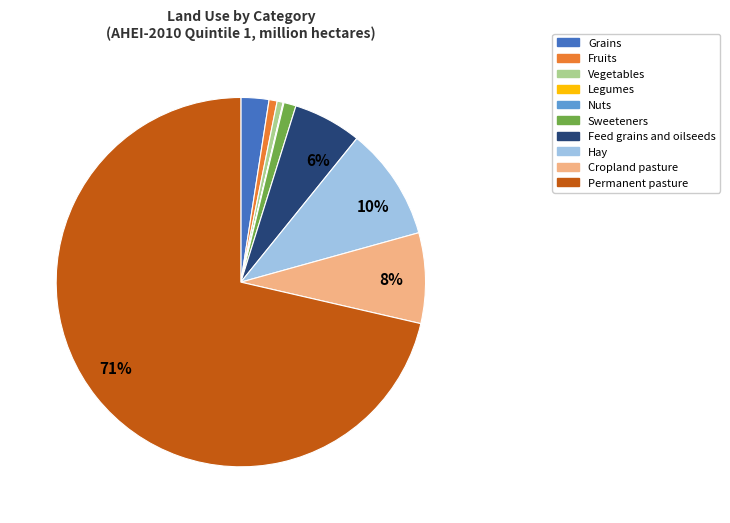

To the nearest percent, what is the difference between the largest and smallest slice percentages?

71%